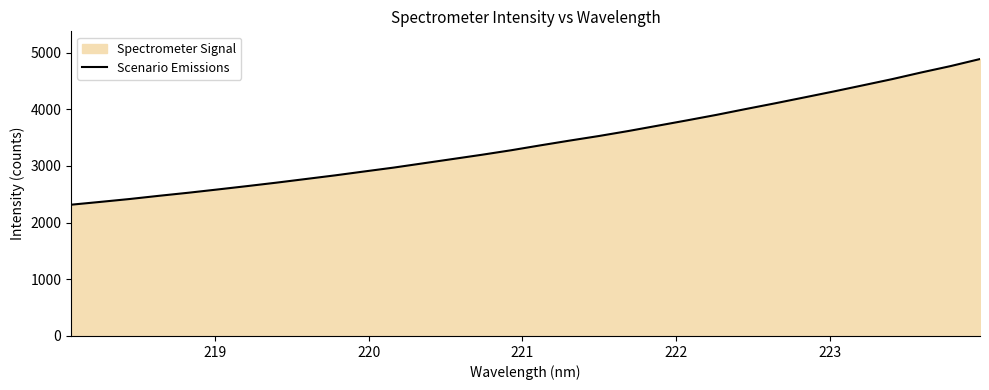

What is the difference between the maximum and minimum values?

2571.1